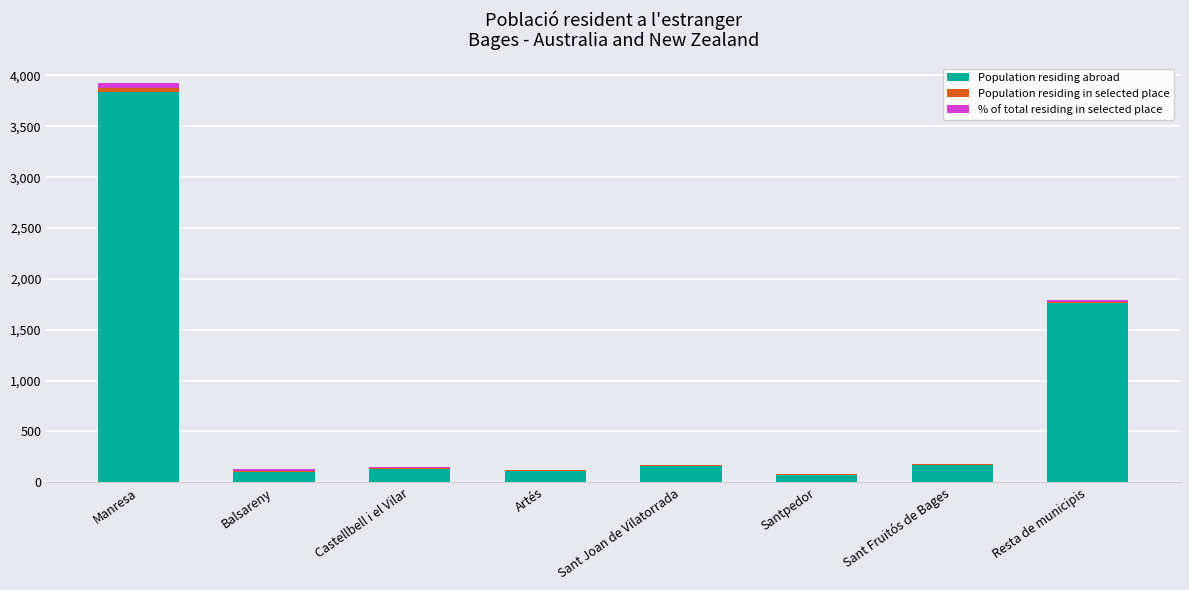

Is it true that Population residing abroad equals 3833.0 at Manresa?

True